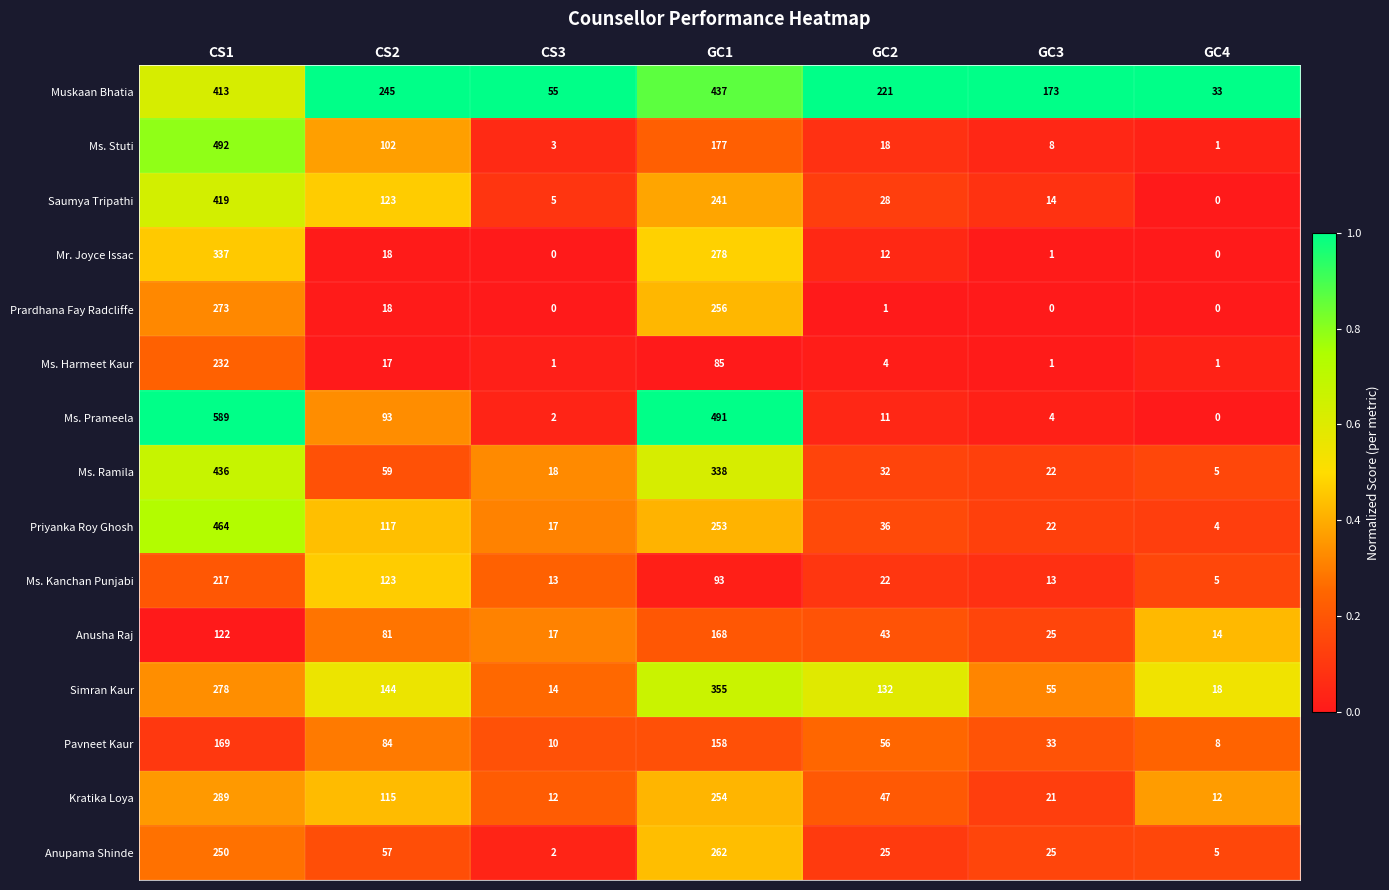

Rank the series by their maximum value, from lowest to highest.

Anusha Raj, Pavneet Kaur, Ms. Kanchan Punjabi, Ms. Harmeet Kaur, Anupama Shinde, Prardhana Fay Radcliffe, Kratika Loya, Mr. Joyce Issac, Simran Kaur, Saumya Tripathi, Ms. Ramila, Muskaan Bhatia, Priyanka Roy Ghosh, Ms. Stuti, Ms. Prameela